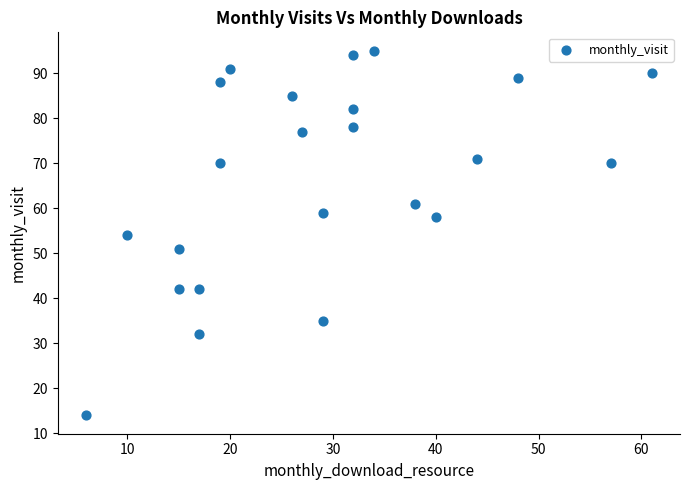

What is the range of X values (max minus min)?

55